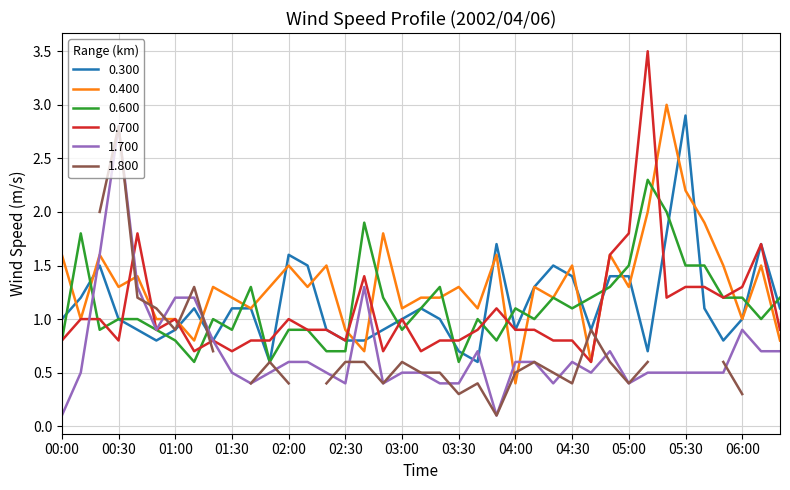

The 0.300 series shows 2.2 at 04:20. True or false?

False